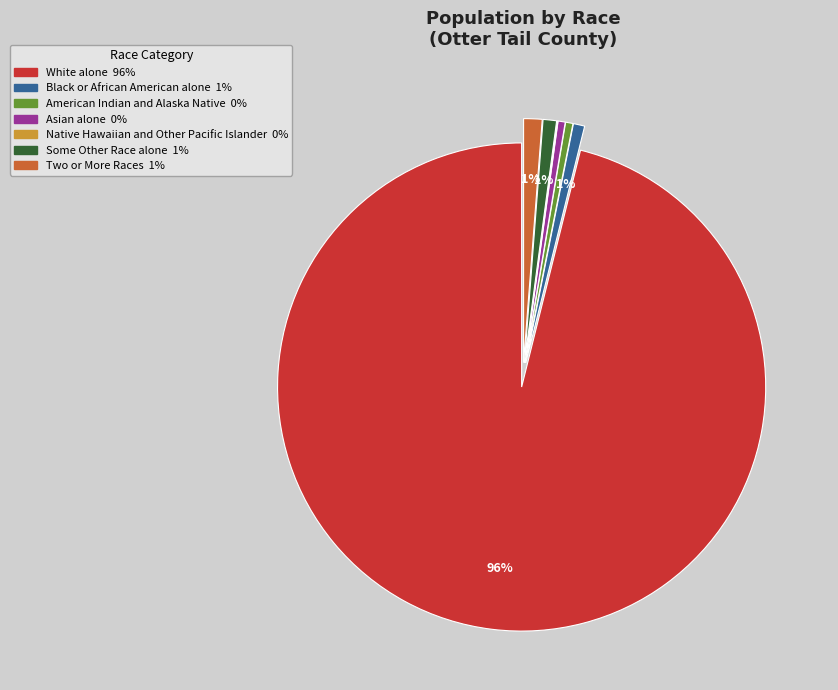

True or false: Some Other Race alone accounts for 11% of the total.

False